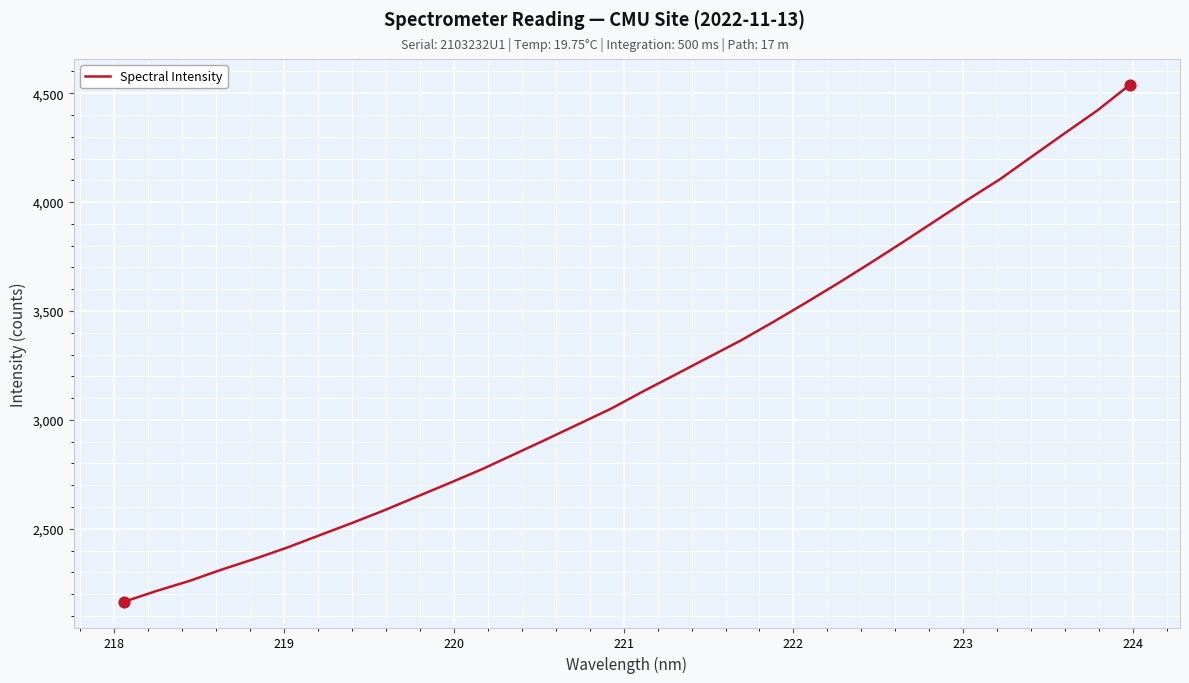

What is the difference between the maximum and minimum values?

2372.9